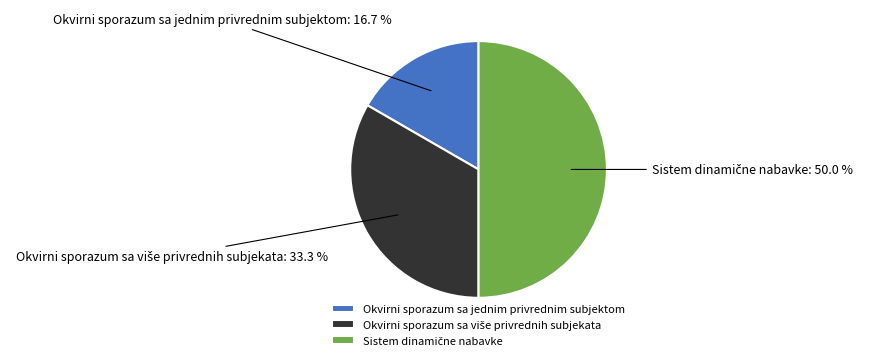

The Okvirni sporazum sa jednim privrednim subjektom slice represents 17% of the pie. True or false?

True